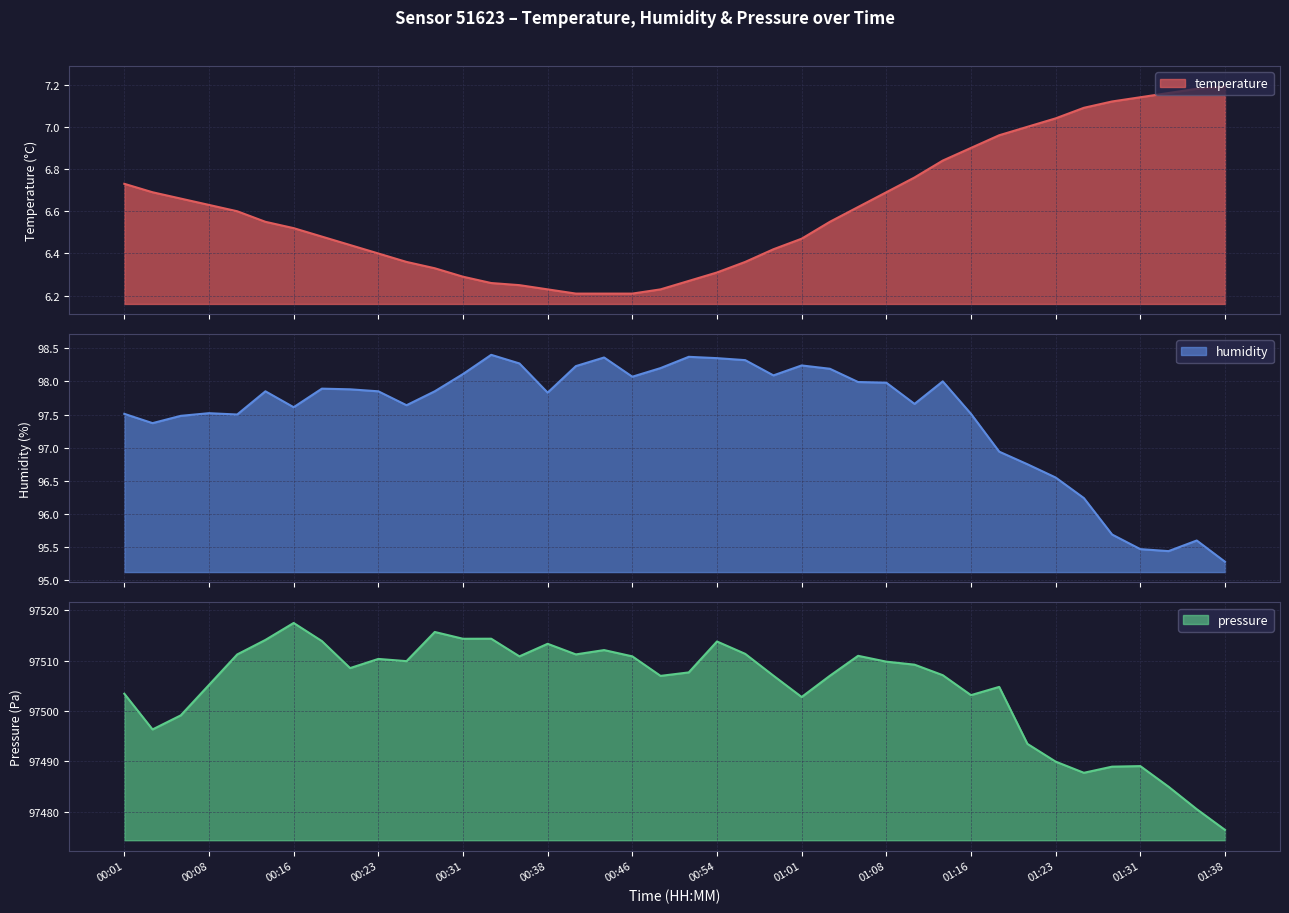

Reading right to left, transcribe all the data shown in this chart.

temperature: 01:38=7.2	01:36=7.2	01:33=7.2	01:31=7.1	01:28=7.1	01:26=7.1	01:23=7.0	01:21=7.0	01:18=7.0	01:16=6.9	01:13=6.8	01:11=6.8	01:08=6.7	01:06=6.6	01:04=6.5	01:01=6.5	00:59=6.4	00:56=6.4	00:54=6.3	00:51=6.3	00:49=6.2	00:46=6.2	00:43=6.2	00:41=6.2	00:38=6.2	00:36=6.2	00:33=6.3	00:31=6.3	00:28=6.3	00:26=6.4	00:23=6.4	00:21=6.4	00:18=6.5	00:16=6.5	00:13=6.5	00:11=6.6	00:08=6.6	00:06=6.7	00:03=6.7	00:01=6.7
humidity: 01:38=95.3	01:36=95.6	01:33=95.4	01:31=95.5	01:28=95.7	01:26=96.2	01:23=96.5	01:21=96.8	01:18=96.9	01:16=97.5	01:13=98.0	01:11=97.7	01:08=98.0	01:06=98.0	01:04=98.2	01:01=98.2	00:59=98.1	00:56=98.3	00:54=98.3	00:51=98.4	00:49=98.2	00:46=98.1	00:43=98.4	00:41=98.2	00:38=97.8	00:36=98.3	00:33=98.4	00:31=98.1	00:28=97.8	00:26=97.6	00:23=97.8	00:21=97.9	00:18=97.9	00:16=97.6	00:13=97.8	00:11=97.5	00:08=97.5	00:06=97.5	00:03=97.4	00:01=97.5
pressure: 01:38=97476.4	01:36=97480.5	01:33=97485.0	01:31=97489.1	01:28=97488.9	01:26=97487.7	01:23=97489.9	01:21=97493.5	01:18=97504.8	01:16=97503.2	01:13=97507.1	01:11=97509.2	01:08=97509.8	01:06=97511.0	01:04=97507.0	01:01=97502.8	00:59=97507.0	00:56=97511.4	00:54=97513.8	00:51=97507.7	00:49=97507.0	00:46=97510.9	00:43=97512.1	00:41=97511.3	00:38=97513.4	00:36=97510.9	00:33=97514.4	00:31=97514.4	00:28=97515.7	00:26=97509.9	00:23=97510.4	00:21=97508.6	00:18=97513.9	00:16=97517.5	00:13=97514.1	00:11=97511.3	00:08=97505.2	00:06=97499.1	00:03=97496.4	00:01=97503.4